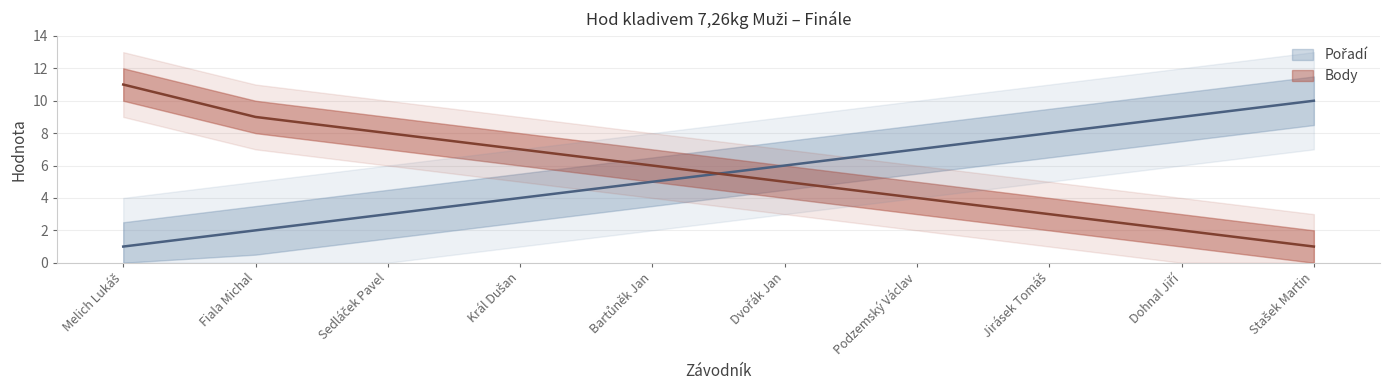

True or false: Pořadí and Body cross at least once.

True